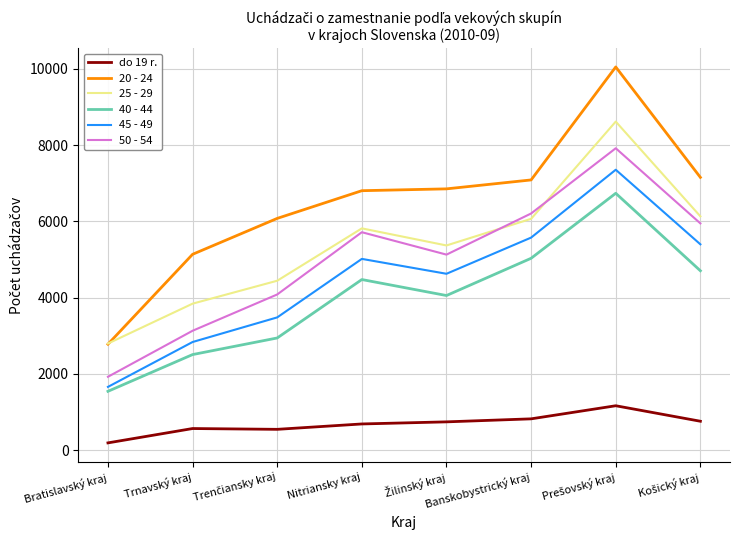

Which series has the largest total across all categories?

20 - 24